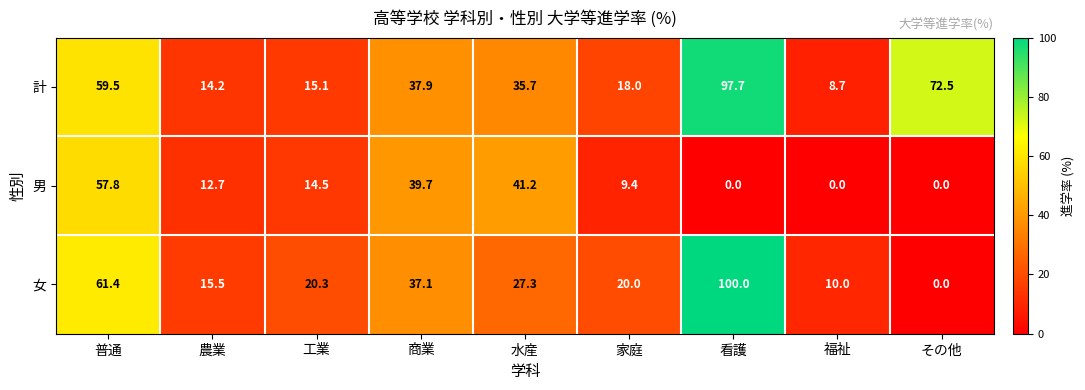

At how many categories does at least one series exceed 56?

3